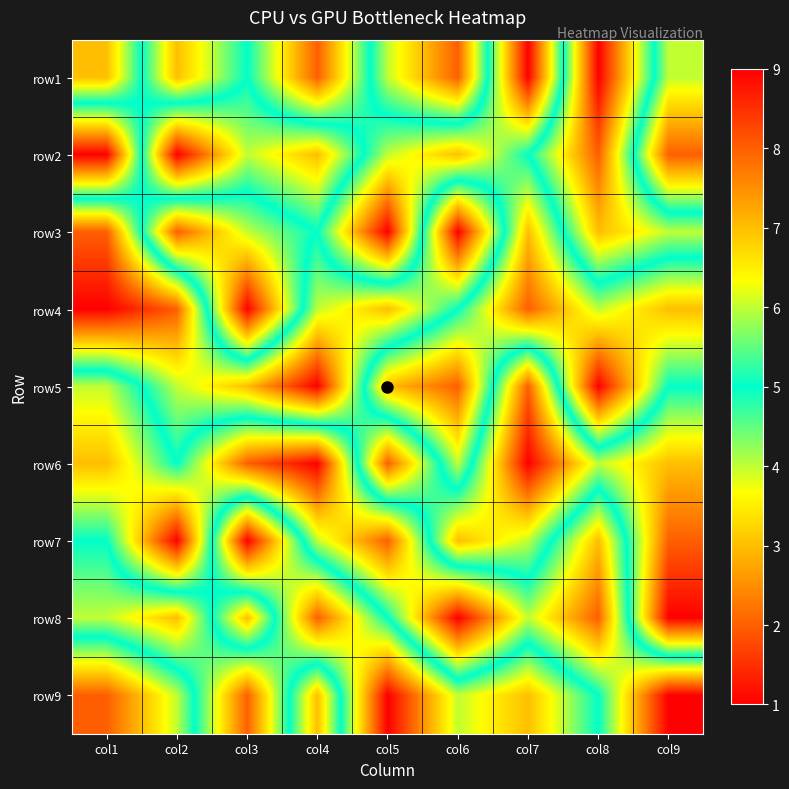

What is the spread (max minus min) of values at col2?

8